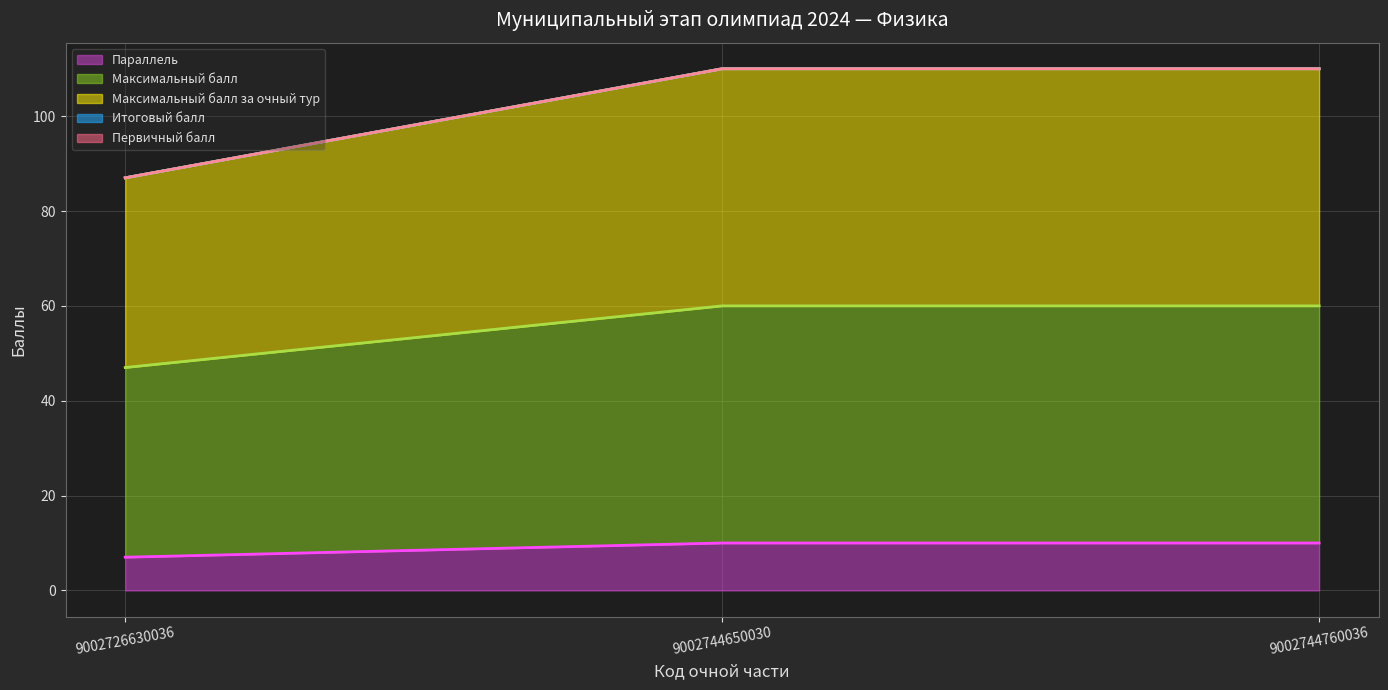

Does the chart have visible grid lines?

Yes